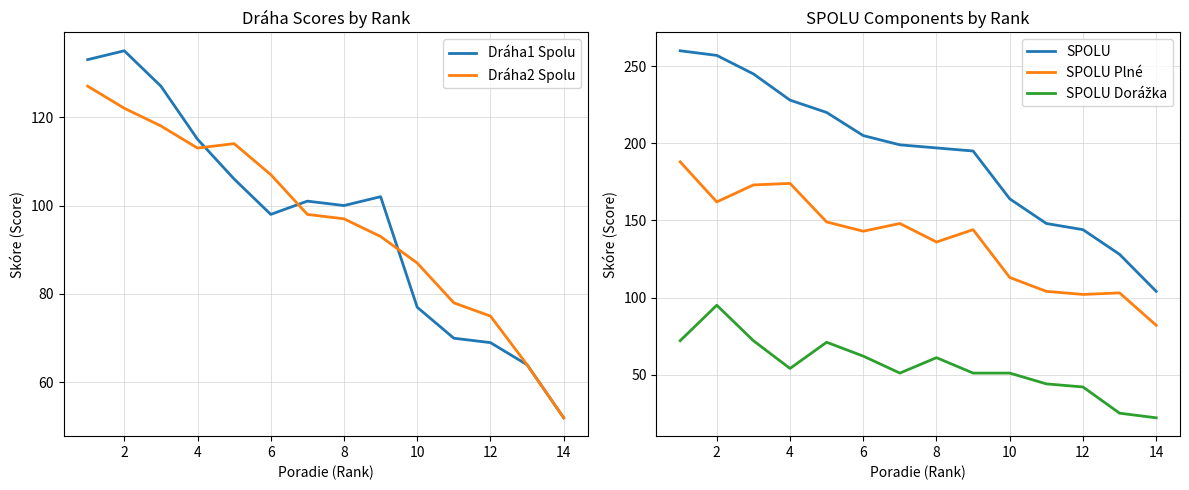

True or false: SPOLU Dorážka and Dráha2 Spolu intersect in this chart.

False